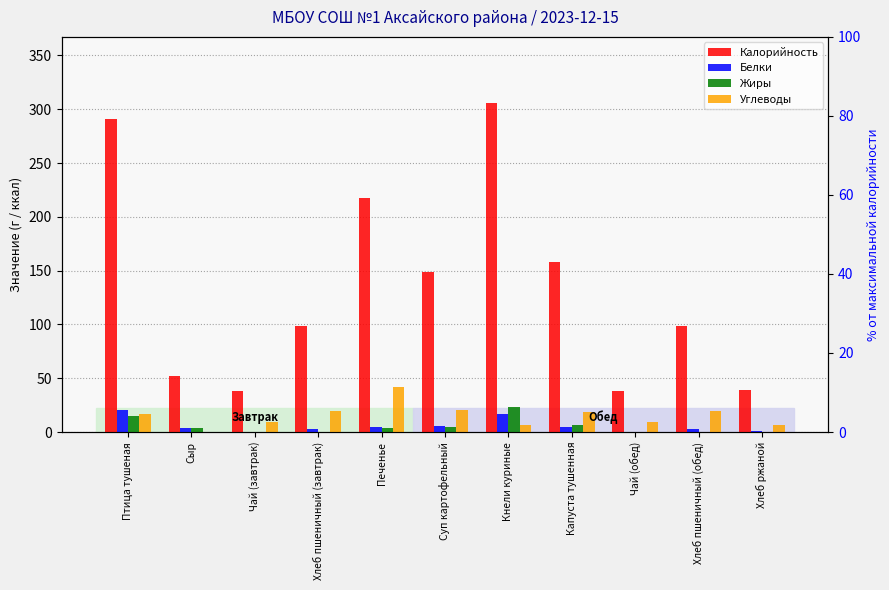

Which series changed the most between Хлеб пшеничный (завтрак) and Чай (обед)?

Калорийность